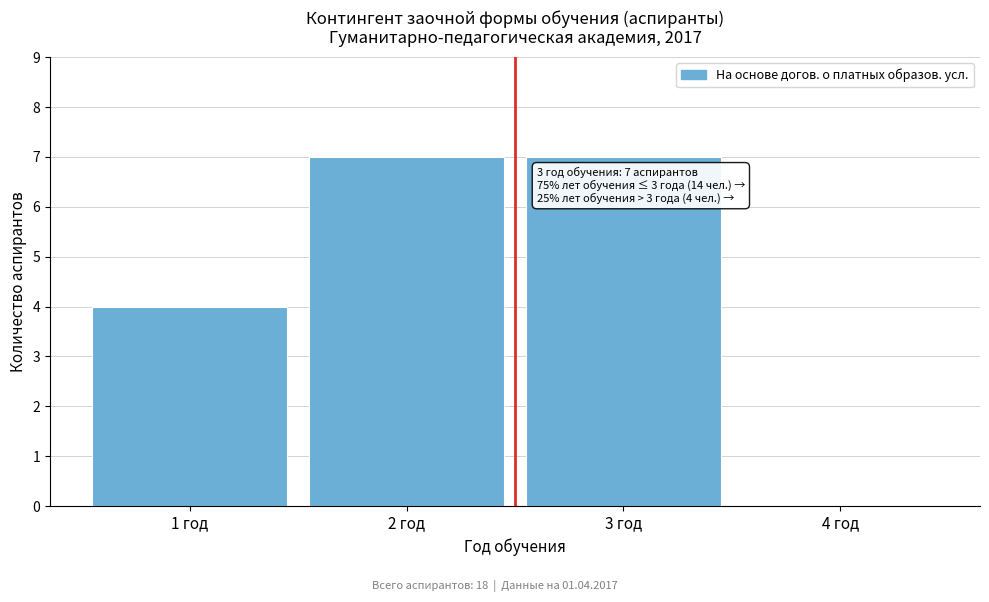

Reading right to left, extract all data points from this chart.

4 год=0	3 год=7	2 год=7	1 год=4